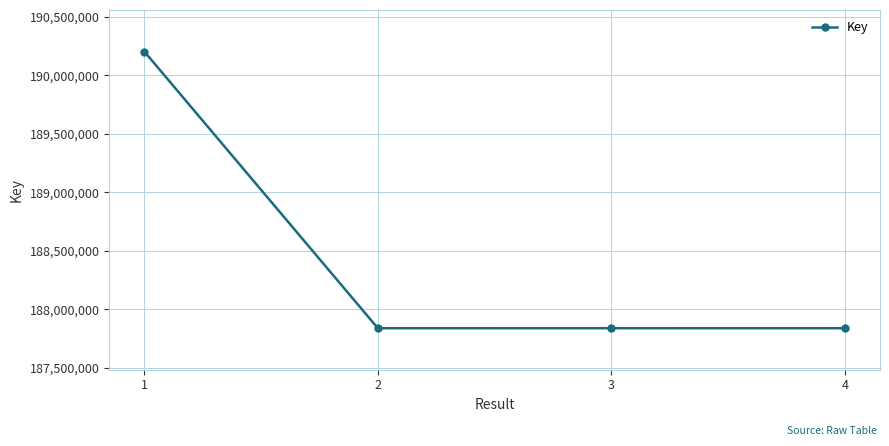

True or false: the data shows 187838918 at 3.

True